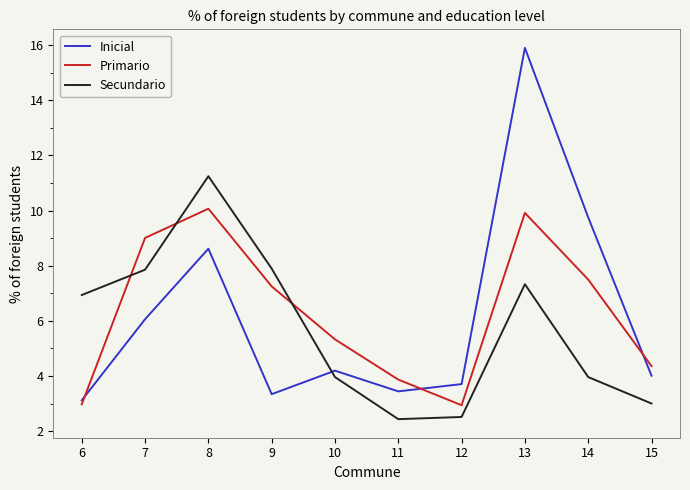

Rank the series at 15 from highest to lowest value.

Primario, Inicial, Secundario